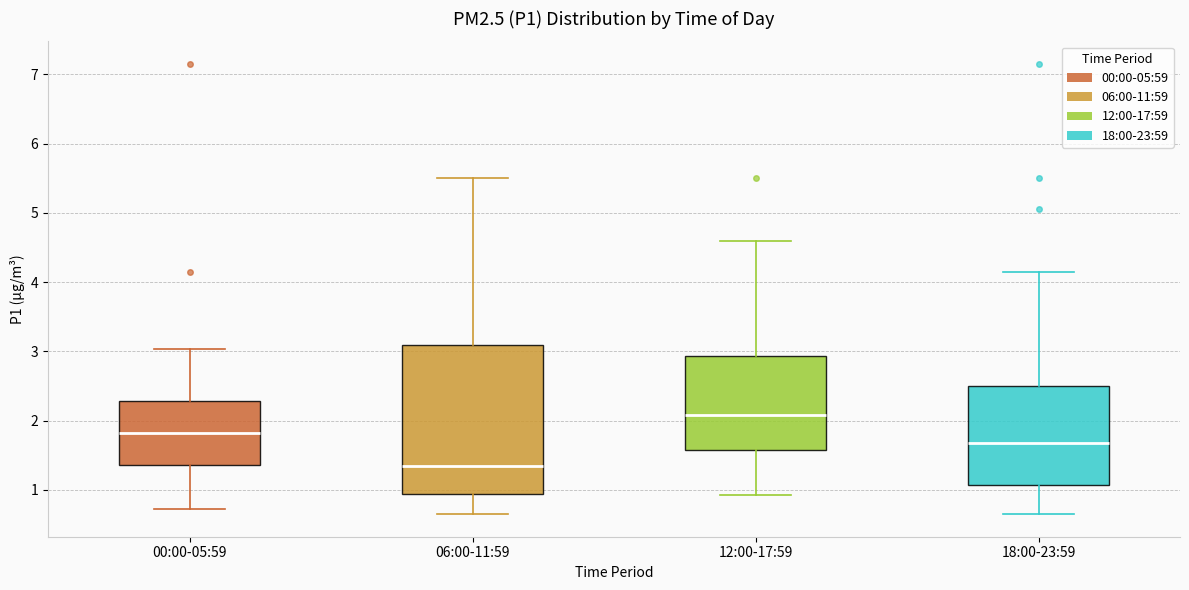

Where does the lower whisker of the box for 06:00-11:59 end on the y-axis? The values are not printed on the chart, so give them approximately, as read against the axis.

0.7